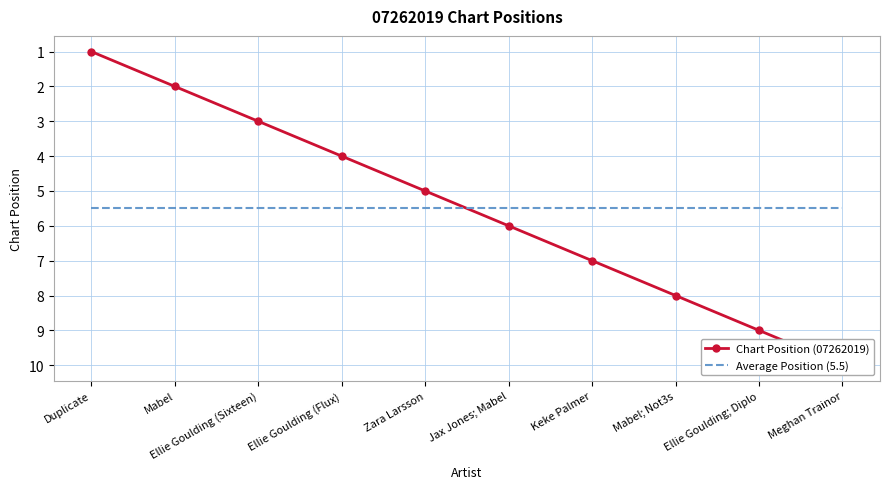

Is the value of Chart Position (07262019) at Zara Larsson greater than the value of Average Position (5.5) at Ellie Goulding (Flux)?

No